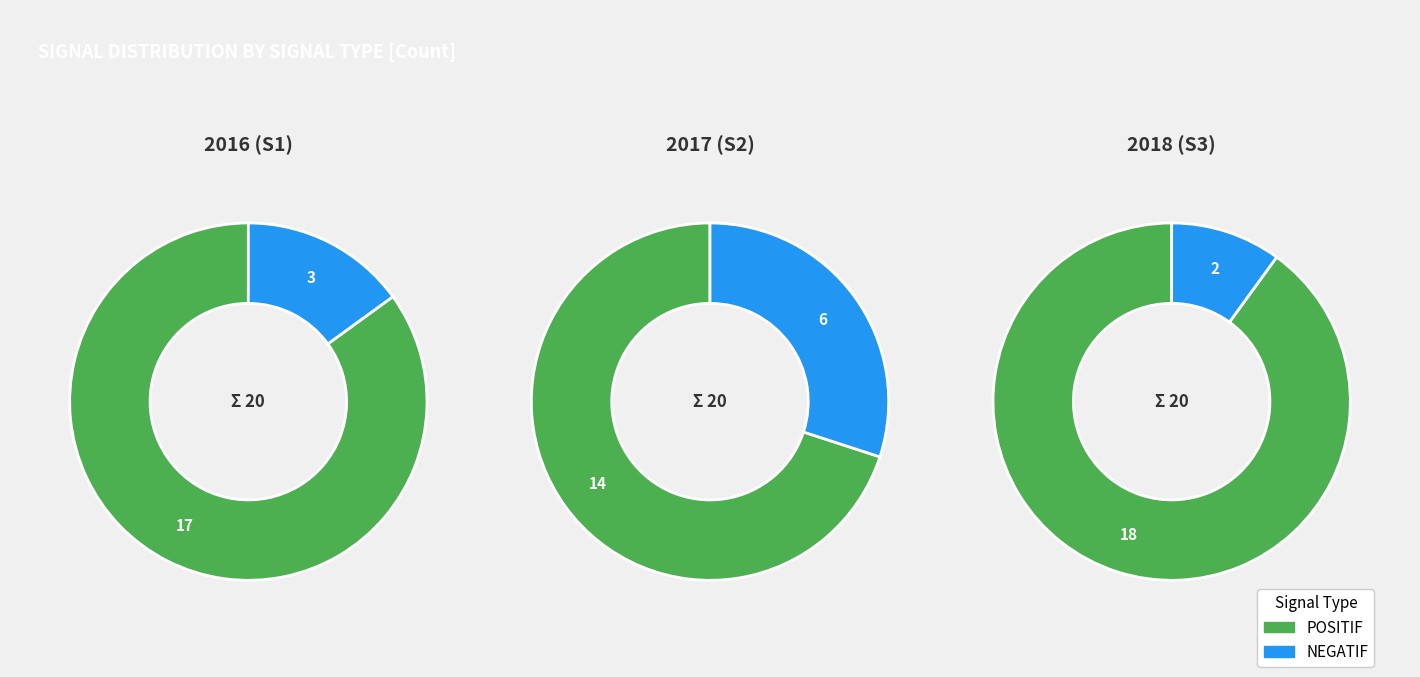

How many segments does this pie chart have?

2